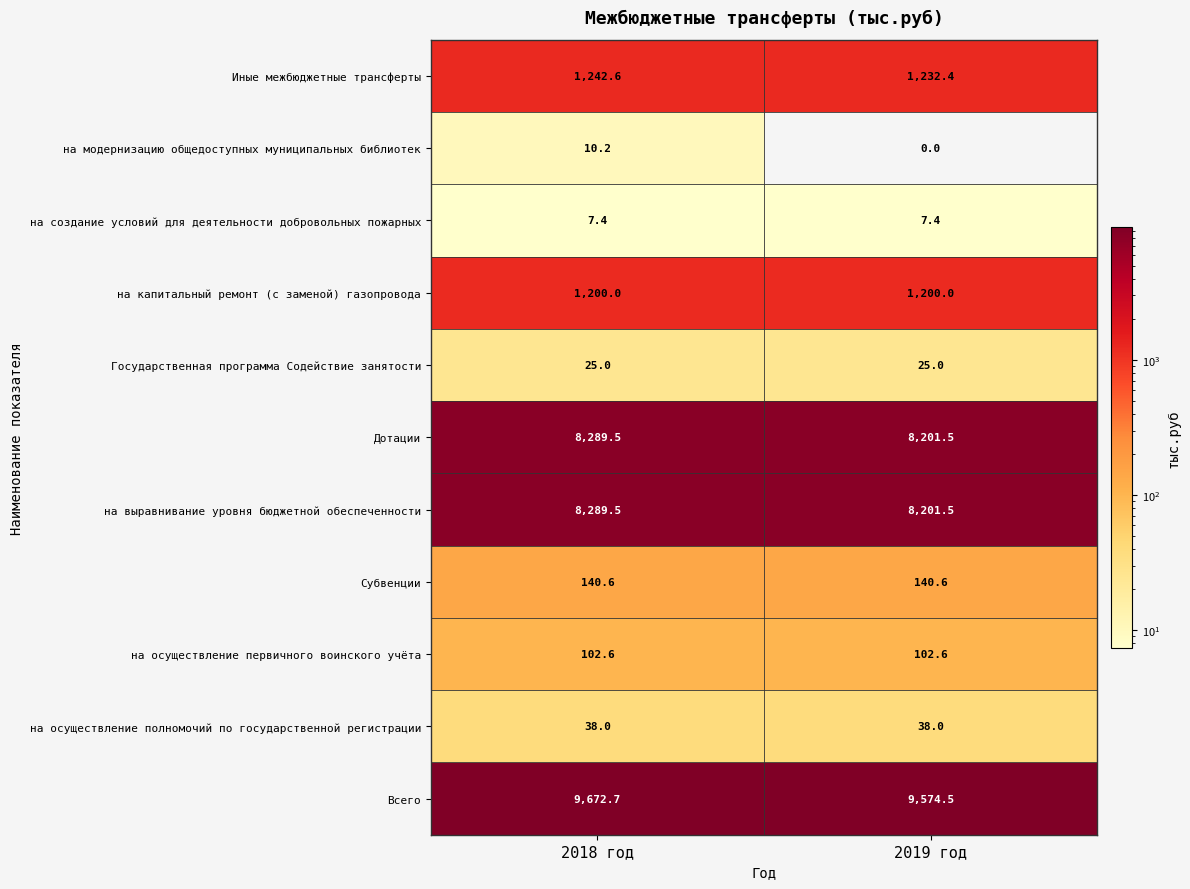

Which series has the largest total across all categories?

Всего